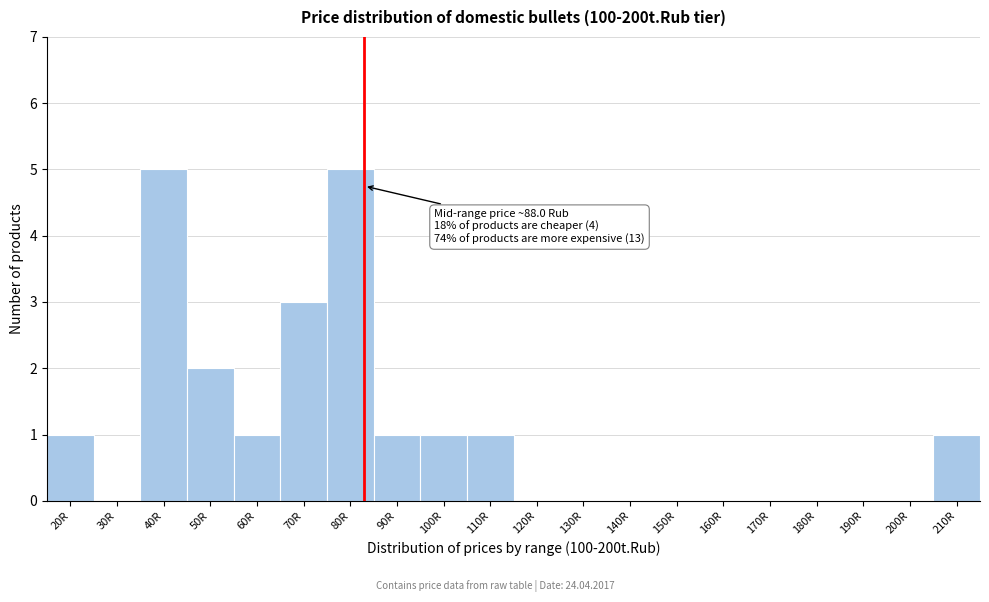

Reading right to left, transcribe all the data shown in this chart.

210R=1	200R=0	190R=0	180R=0	170R=0	160R=0	150R=0	140R=0	130R=0	120R=0	110R=1	100R=1	90R=1	80R=5	70R=3	60R=1	50R=2	40R=5	30R=0	20R=1